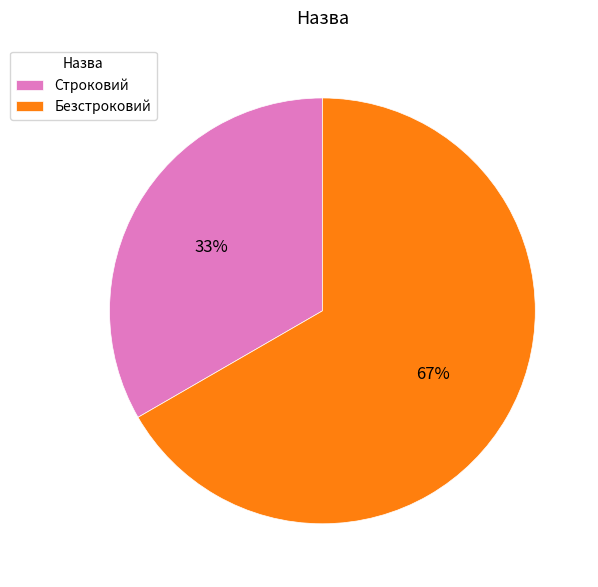

Rank the categories by value from highest to lowest.

Безстроковий, Строковий